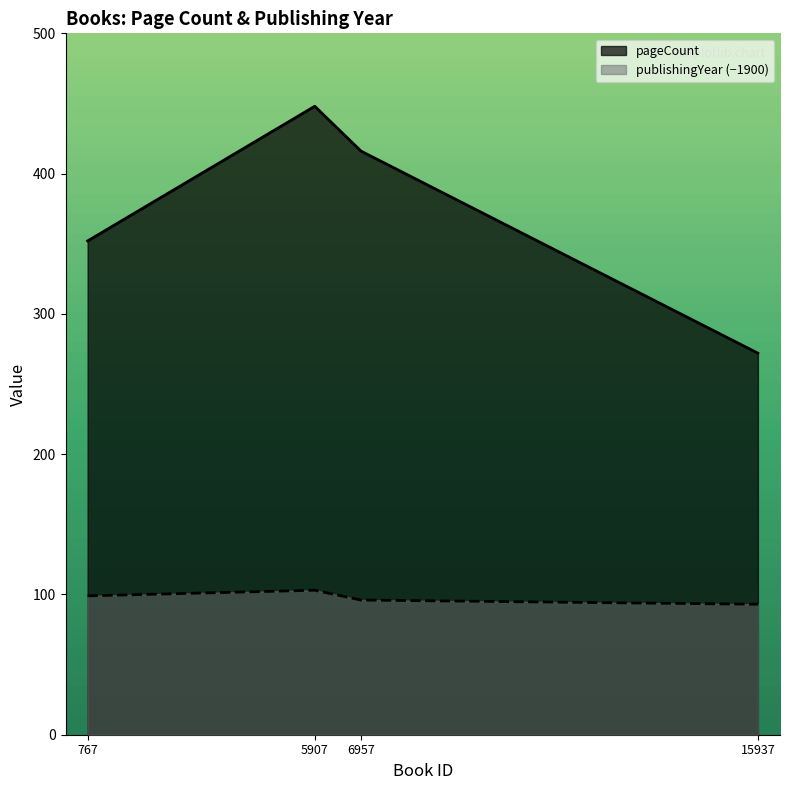

What is the approximate value of pageCount at 6957?

416